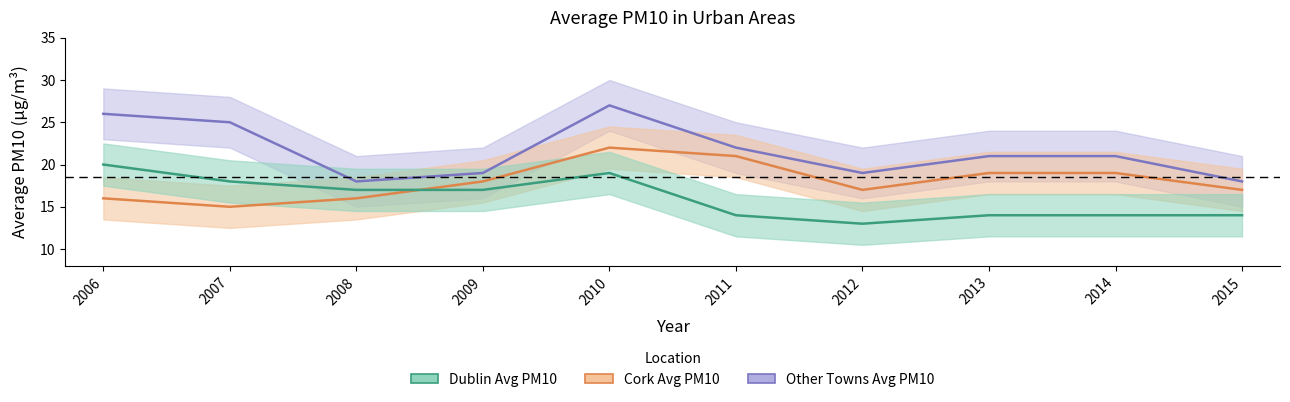

Which series has the widest spread of values?

Other Towns Avg PM10